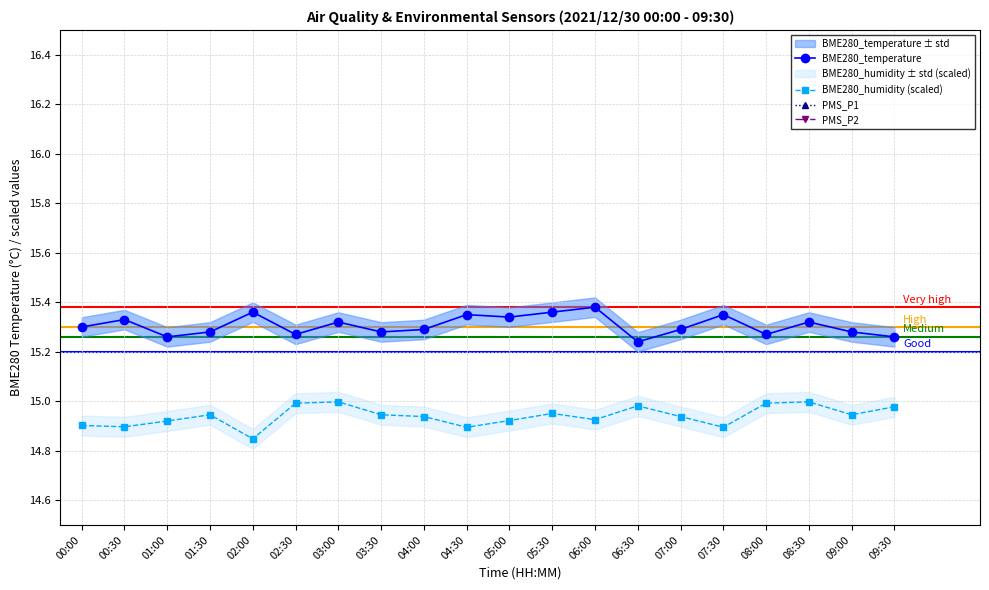

Where is the first local minimum for BME280_humidity (scaled)?

00:30